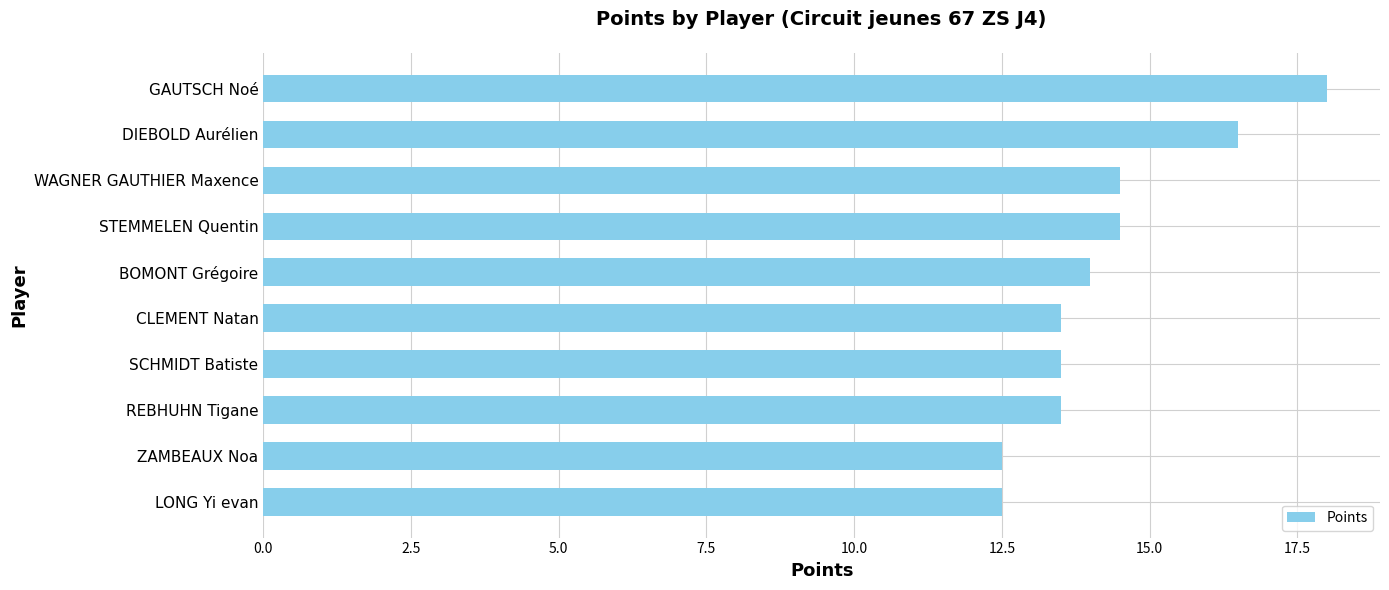

What is the average value?

14.3